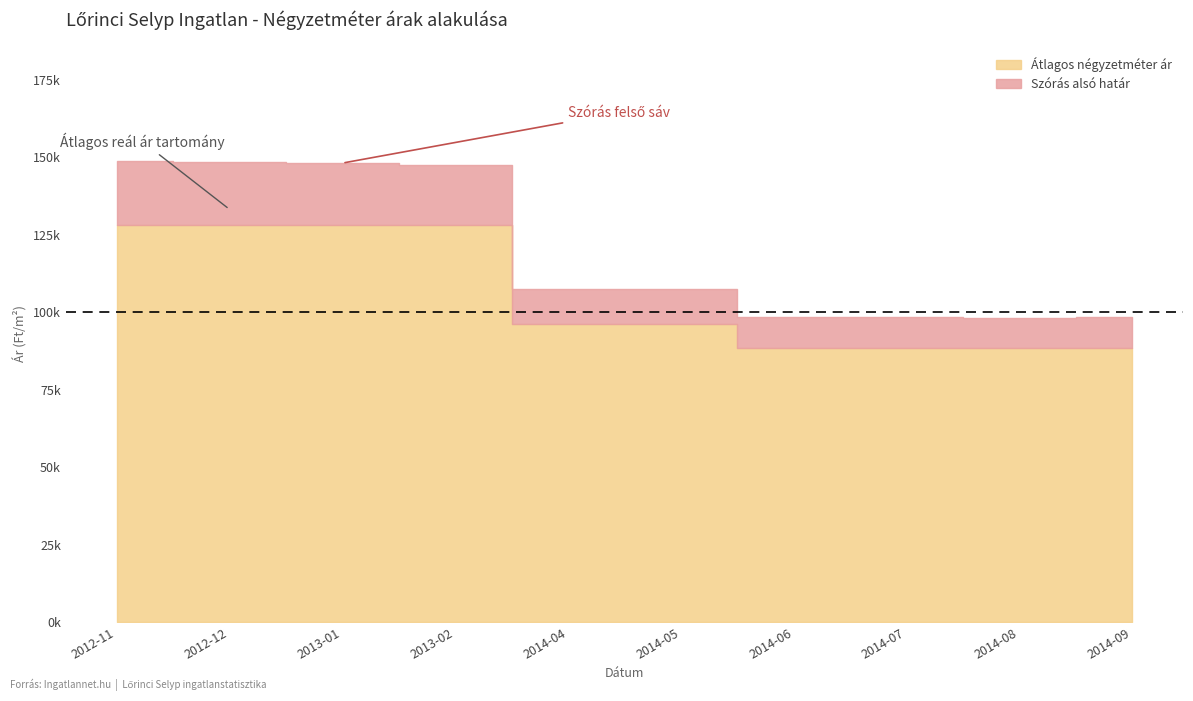

True or false: Átlagos négyzetméter ár and Szórás alsó határ intersect in this chart.

False